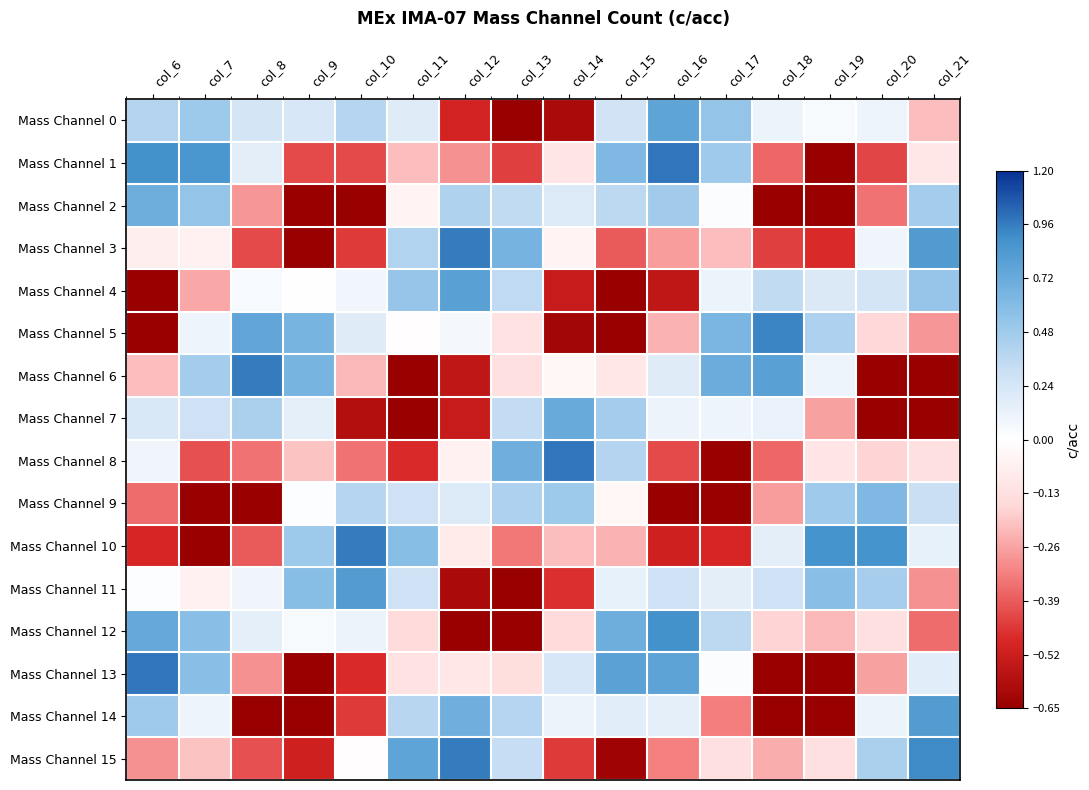

At how many categories does at least one series exceed 0?

16